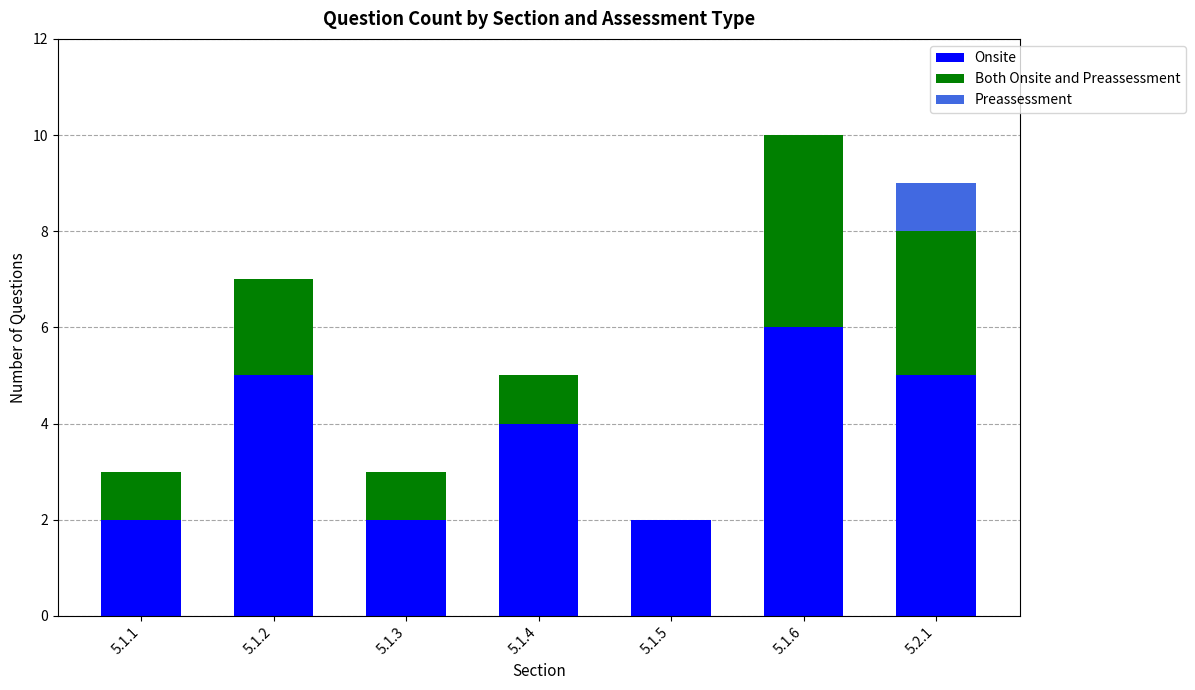

The Onsite series shows 2 at 5.2.1. True or false?

False